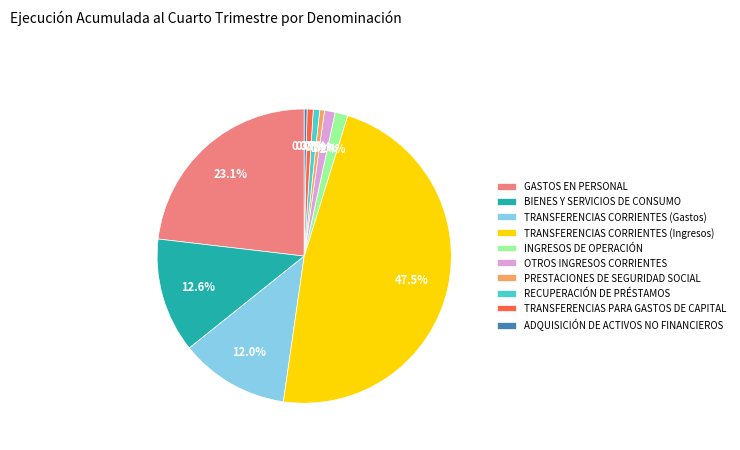

Which slice is the largest?

TRANSFERENCIAS CORRIENTES (Ingresos)